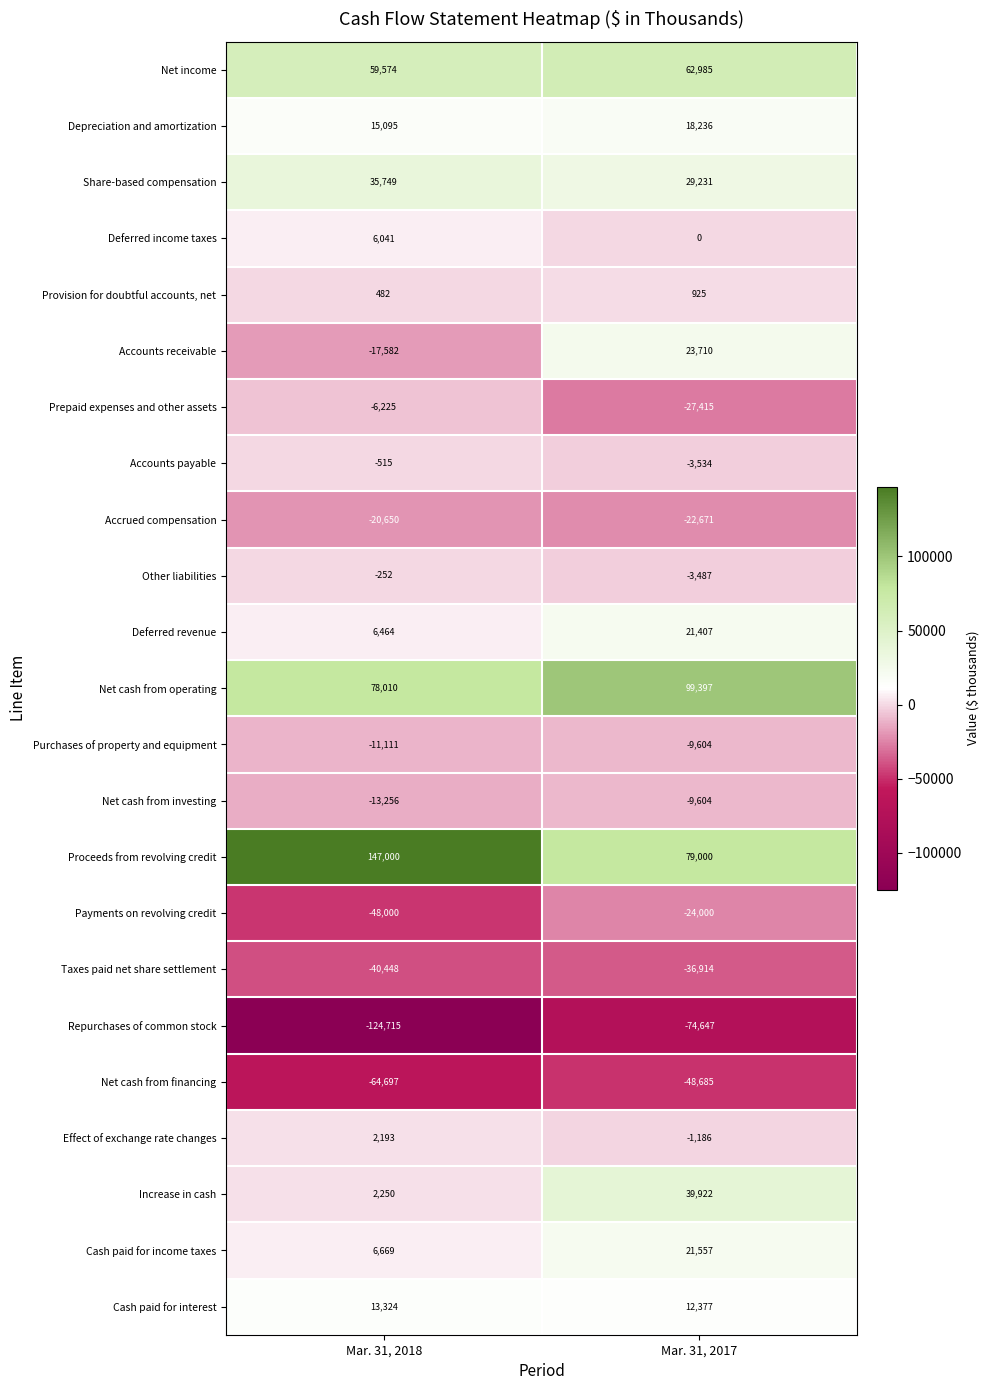

At which category does the chart reach its peak across all series?

Mar. 31, 2018